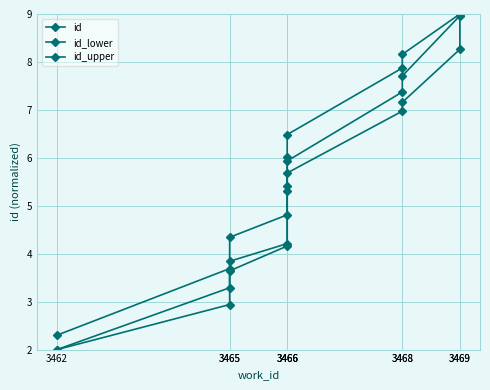

At which category does the chart reach its peak across all series?

3469